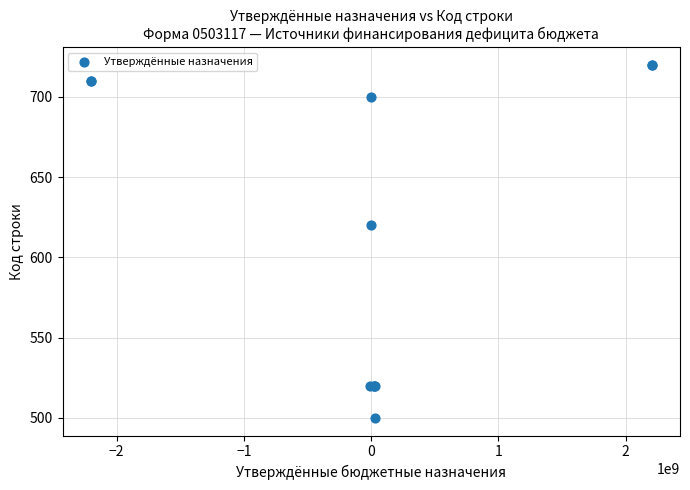

What Y value in the scatter plot is closest to 610?

620